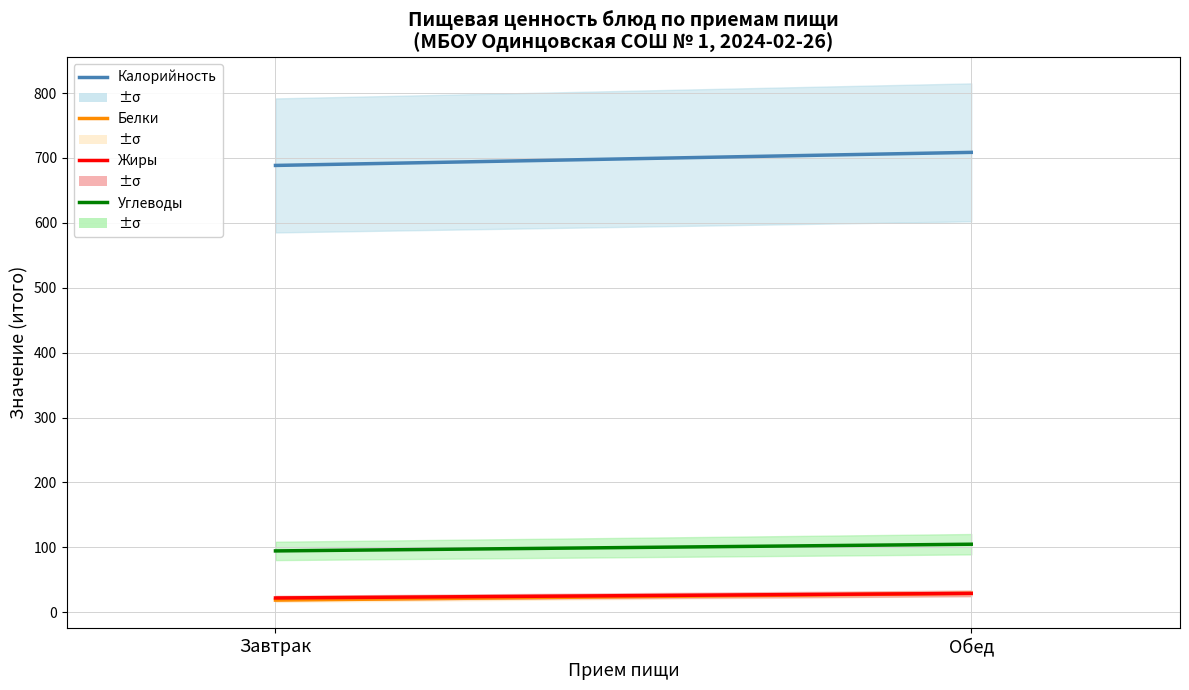

What is the difference between the Калорийность values at Обед and Завтрак?

20.1